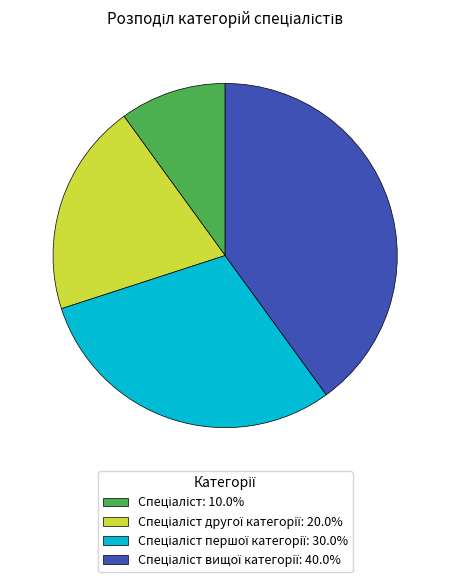

Does any single category account for the majority?

No